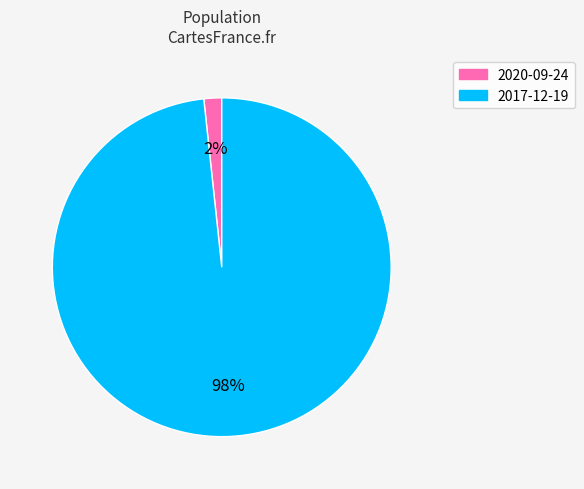

Do 2017-12-19 and 2020-09-24 together represent more than half of the pie?

Yes